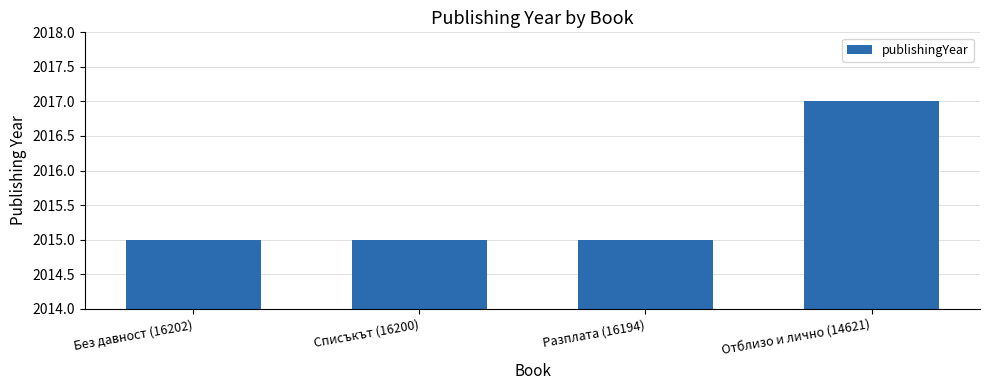

What is the sum of all values?

8062